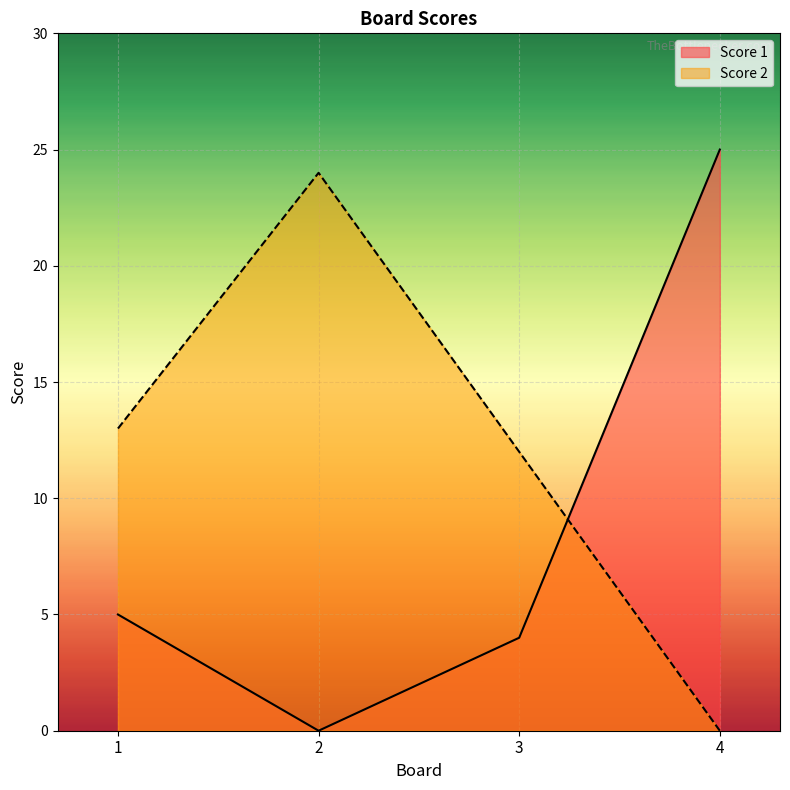

How many interior local valleys does the Score 1 series have?

1